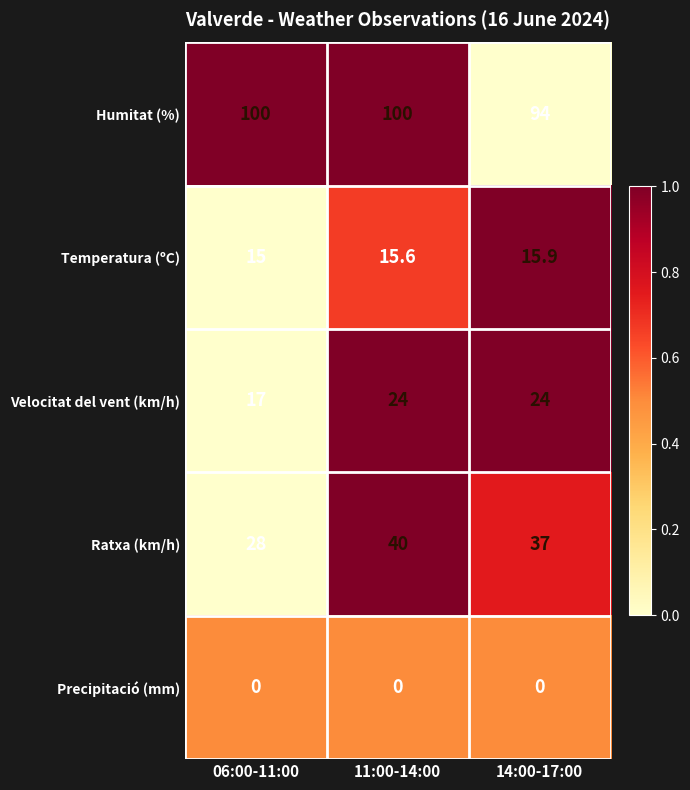

What is the sum of the Temperatura (ºC) values at 14:00-17:00 and 06:00-11:00?

30.9